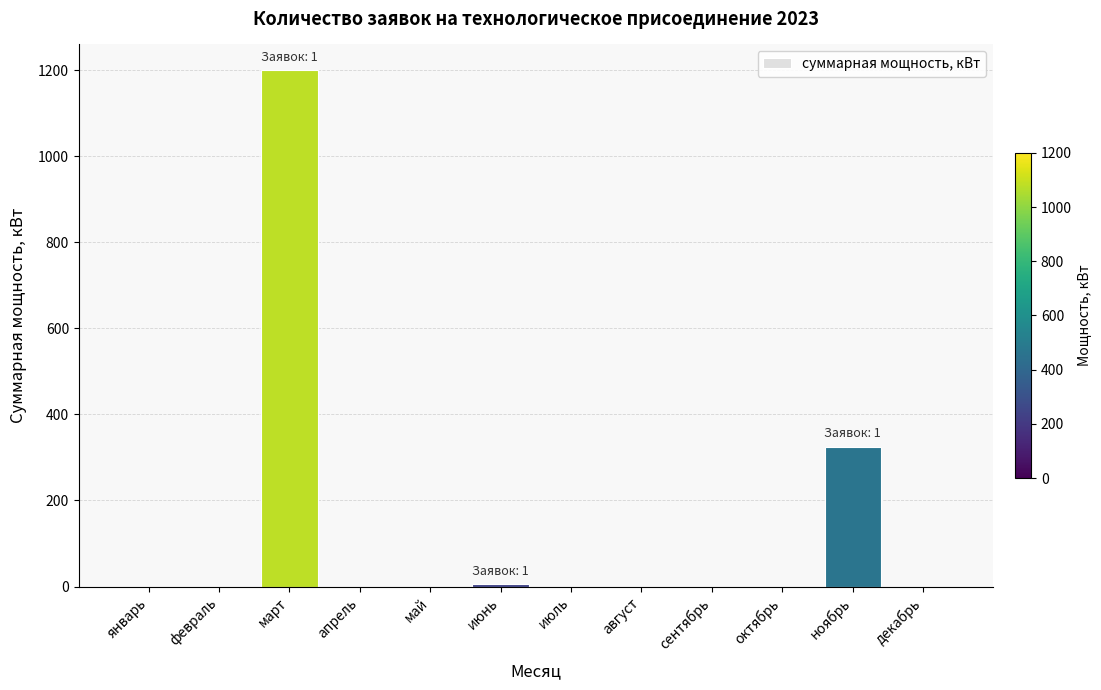

Is it true that the value at апрель is 601?

False